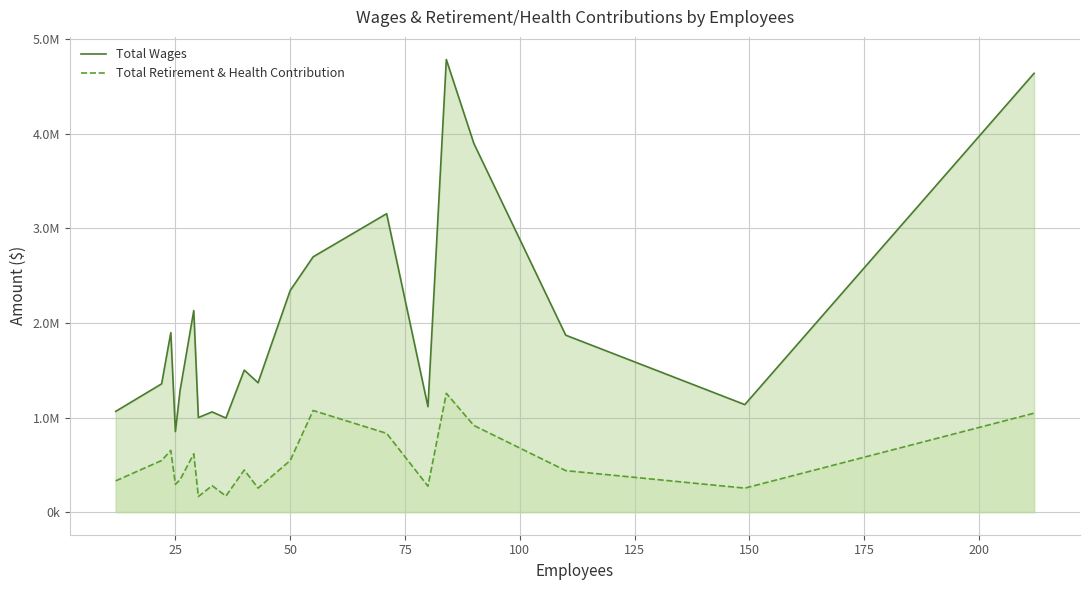

True or false: Total Retirement & Health Contribution and Total Wages cross at least once.

False